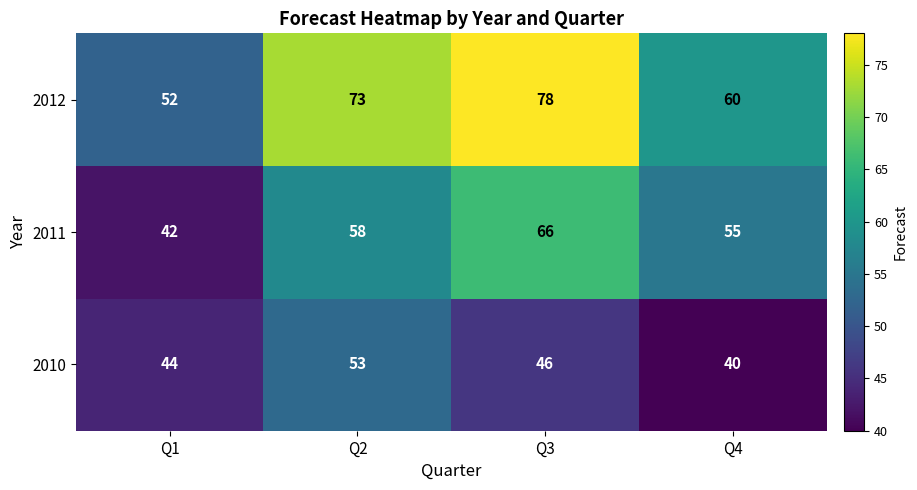

What is the spread (max minus min) of values at Q3?

32